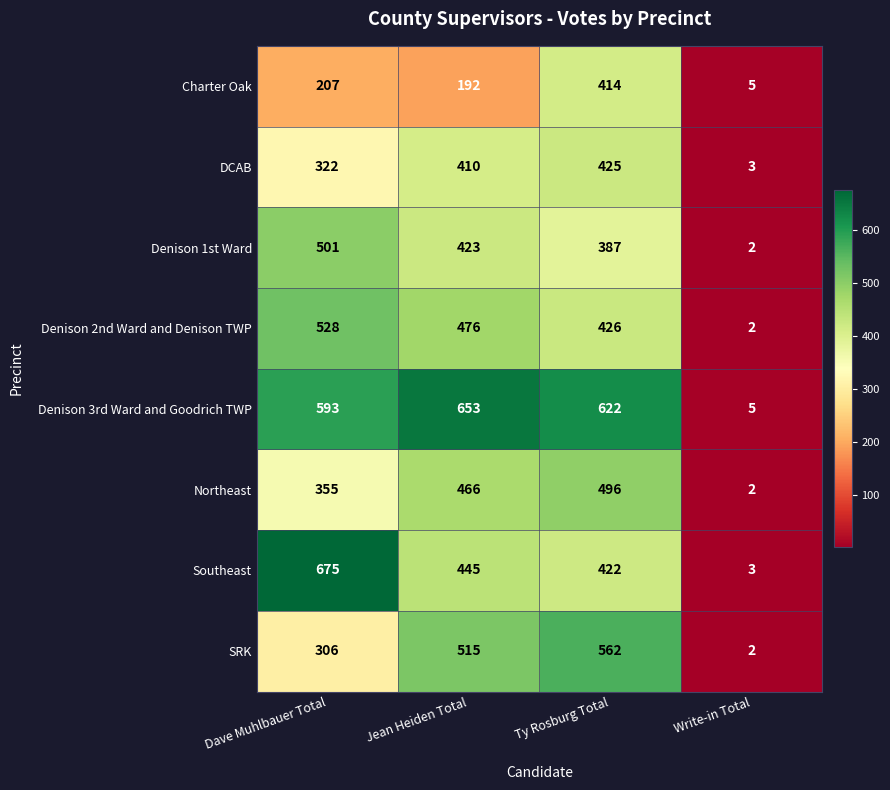

Which series has the widest spread of values?

Southeast